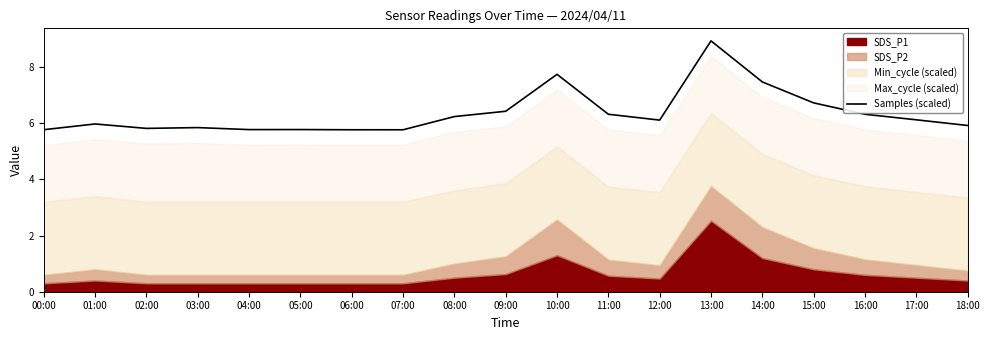

The Samples (scaled) series shows 3.2 at 13:00. True or false?

False